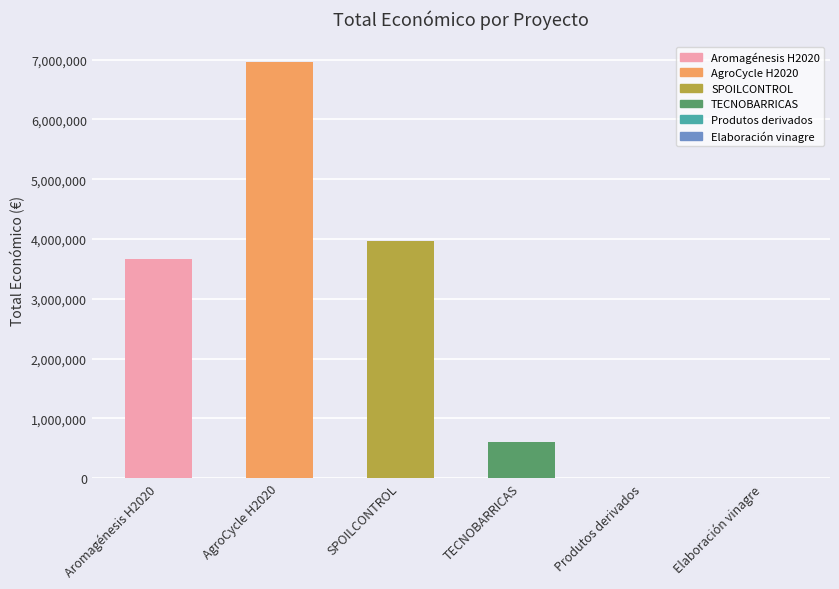

What is the sum of the values at AgroCycle H2020 and Elaboración vinagre?

6965093